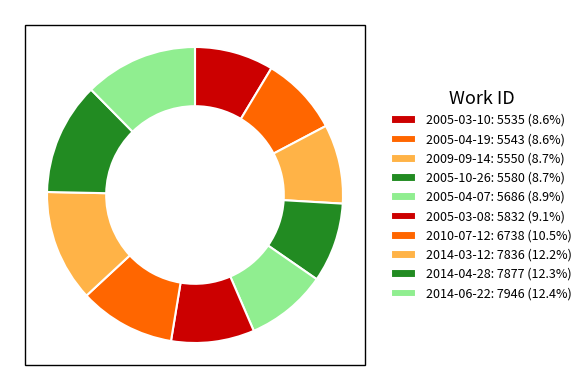

How many segments does this pie chart have?

10